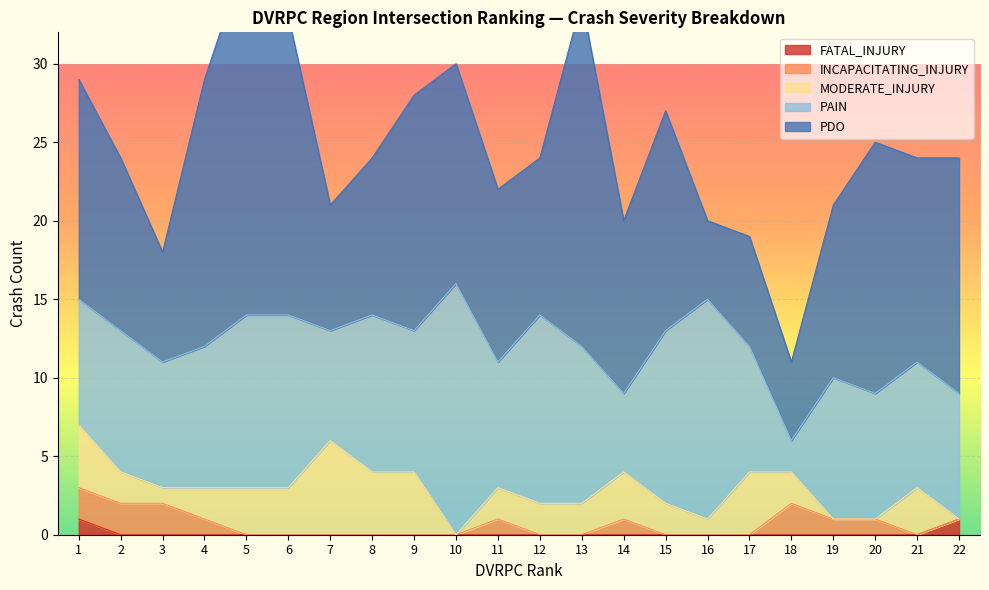

List the labels in order of FATAL_INJURY value, smallest first.

2, 3, 4, 5, 6, 7, 8, 9, 10, 11, 12, 13, 14, 15, 16, 17, 18, 19, 20, 21, 1, 22